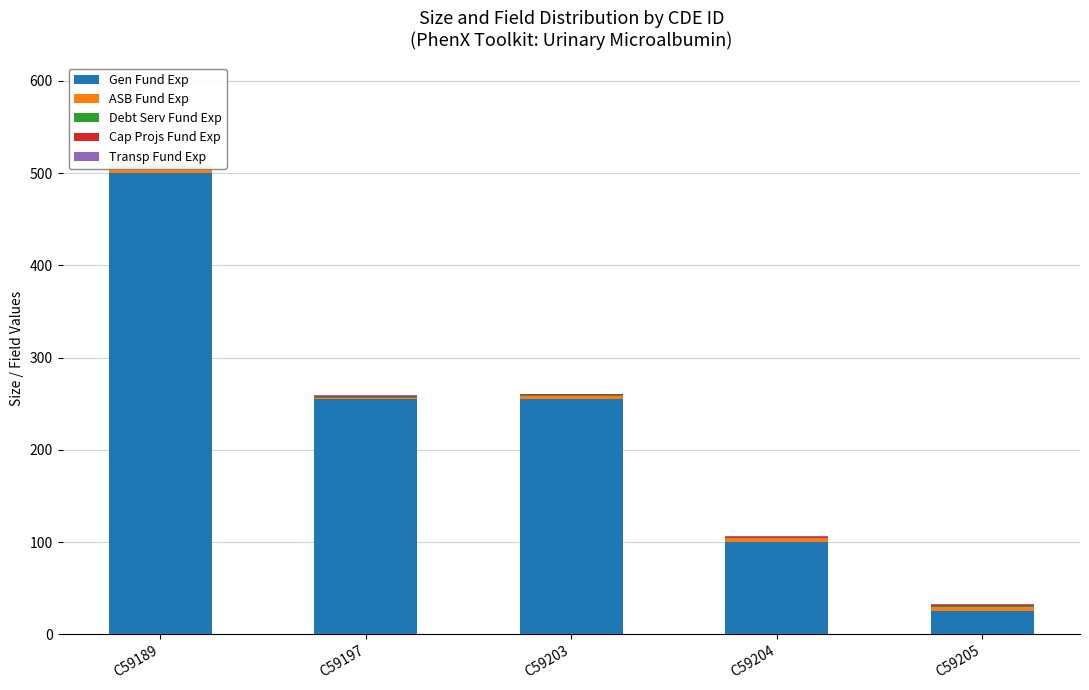

Reading right to left, what are all the values shown in this chart?

Gen Fund Exp: 25	100	255	255	500
ASB Fund Exp: 5	4	3	1	5
Debt Serv Fund Exp: 1	1	1	1	1
Cap Projs Fund Exp: 1	1	1	1	1
Transp Fund Exp: 1	1	1	1	1